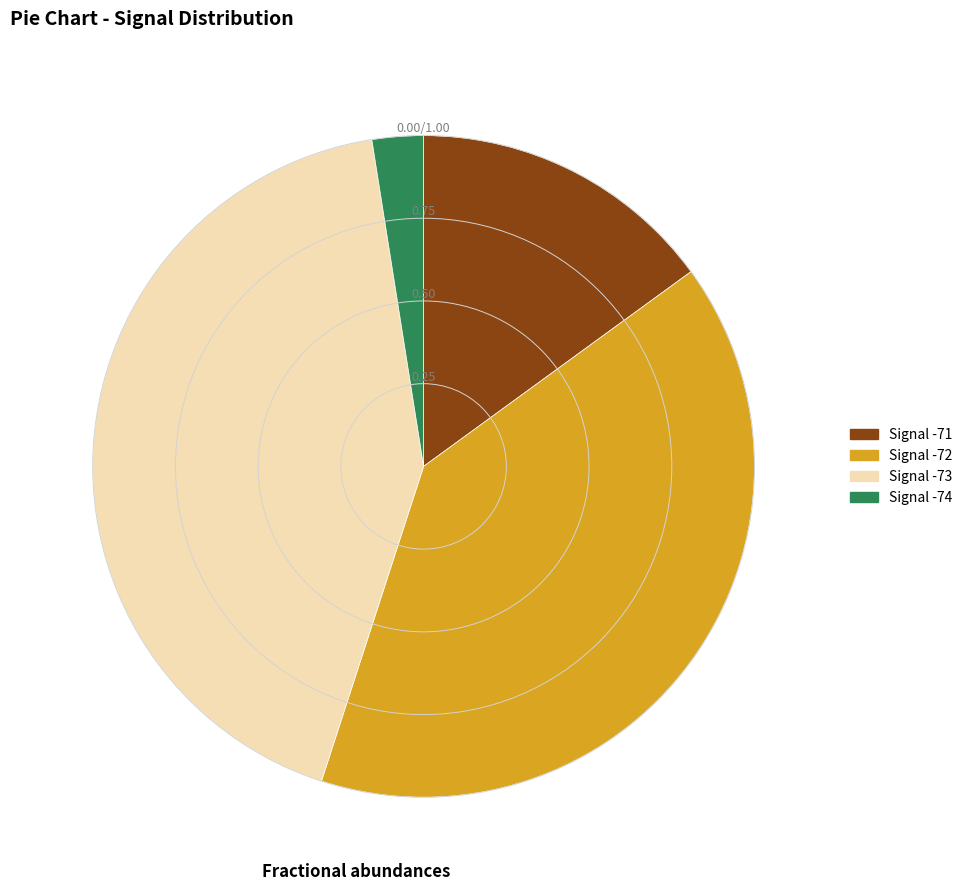

Which category has the biggest portion of the pie?

Signal -73